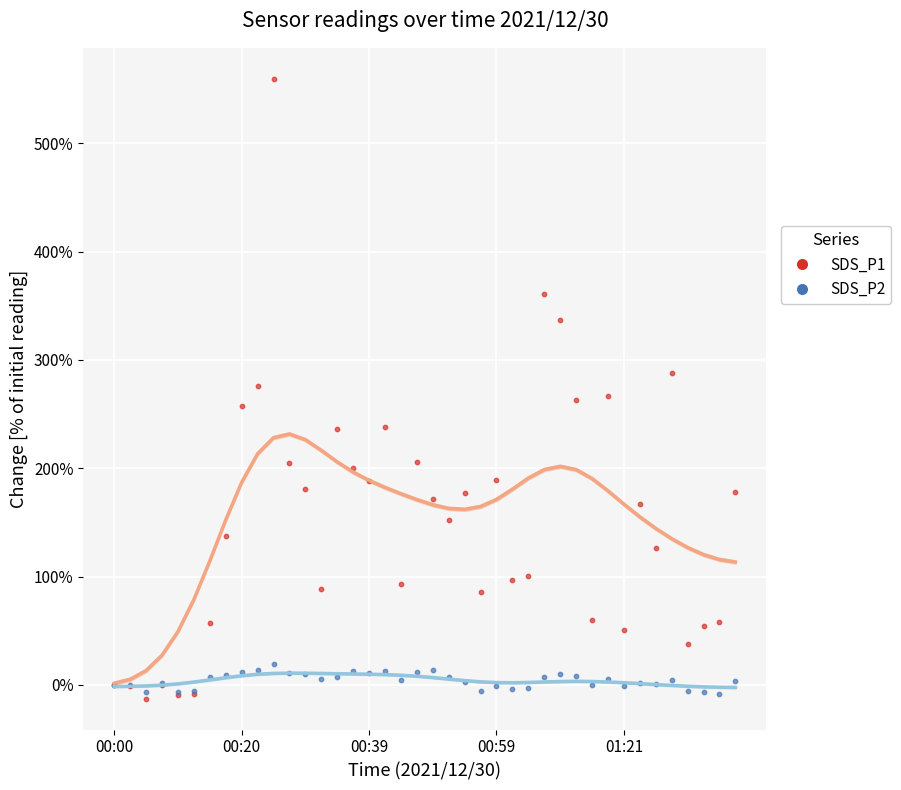

Which series has the largest total across all categories?

SDS_P1 trend